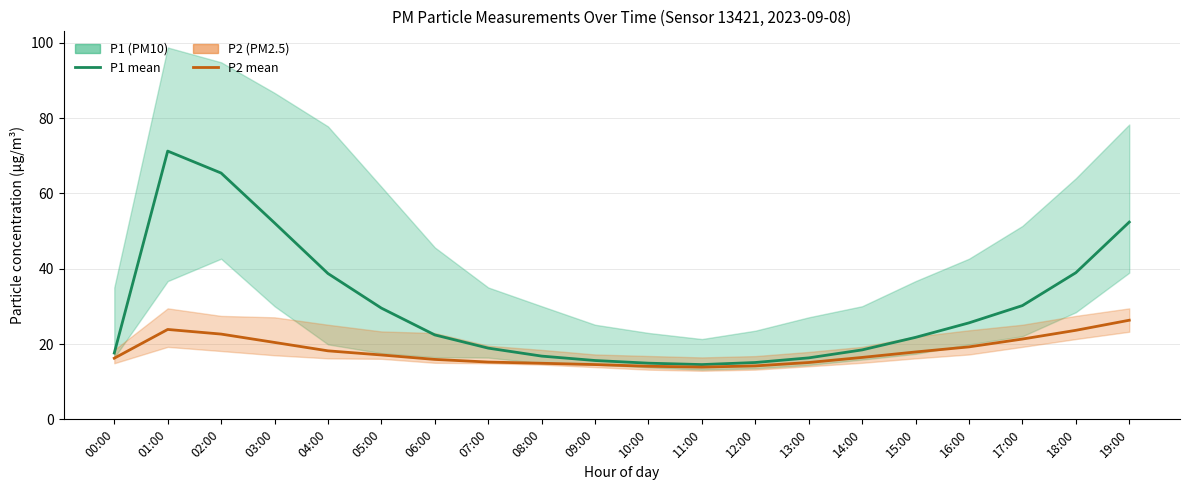

Which category has the lowest value across all series?

11:00